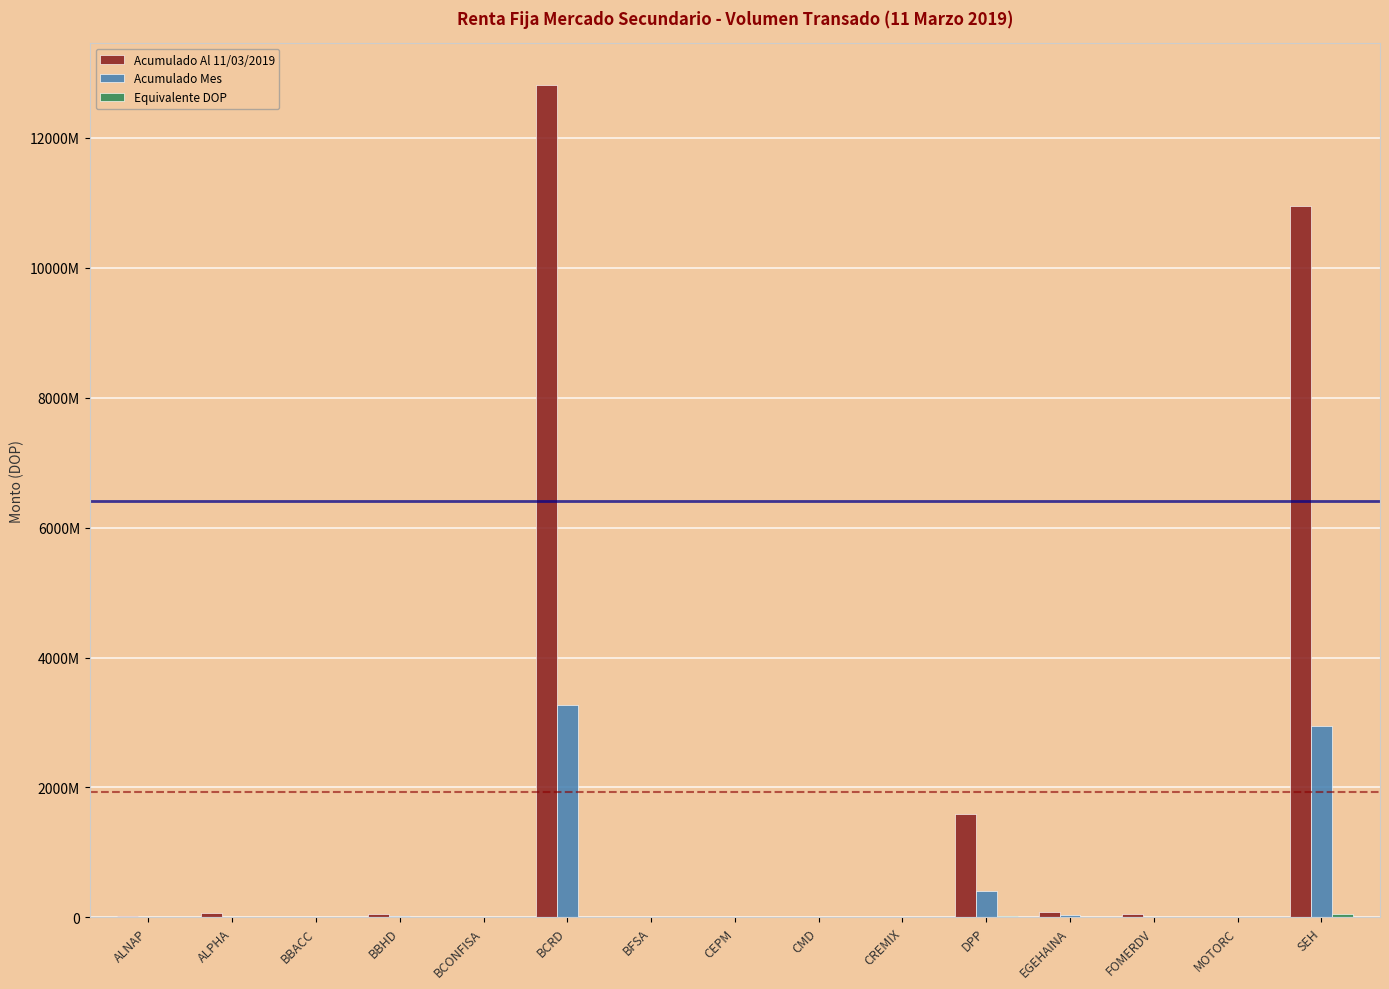

At how many categories does at least one series exceed 1019355382?

3